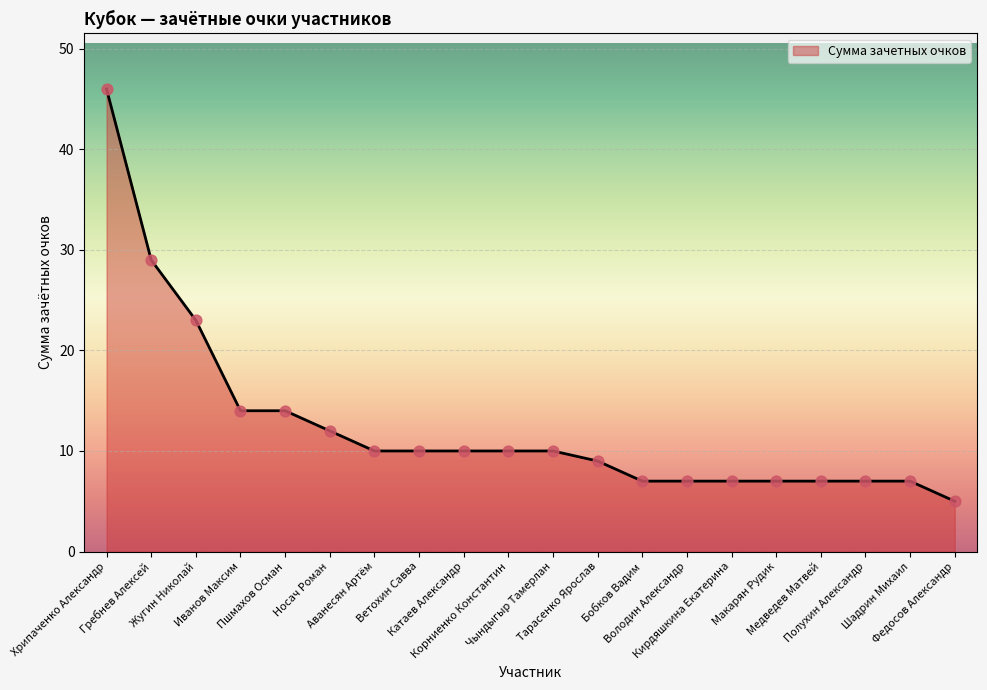

What is the ratio of the value at Жугин Николай to the value at Хрипаченко Александр?

0.5